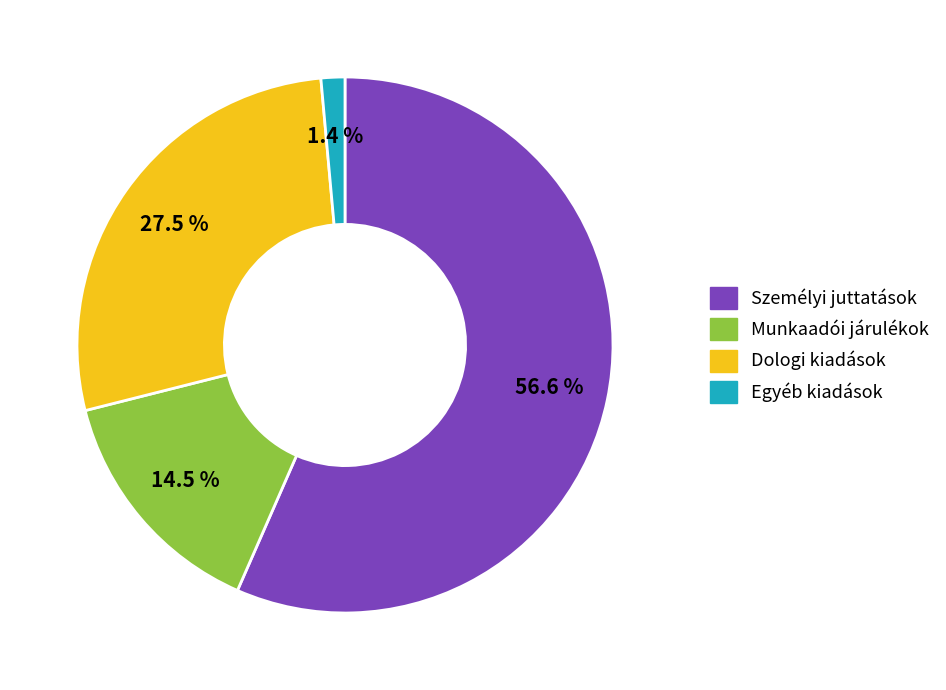

Is there a majority slice in this chart?

Yes